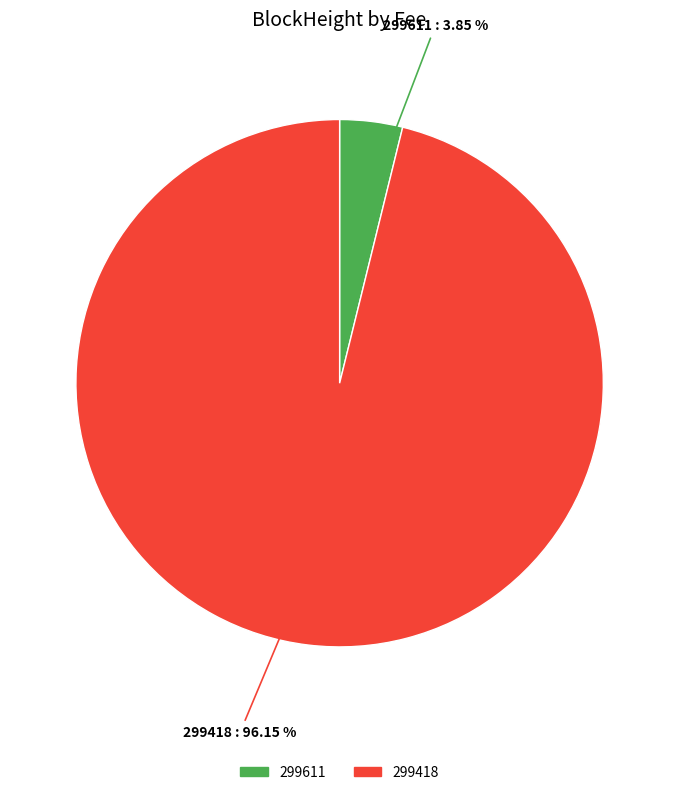

Is there a majority slice in this chart?

Yes